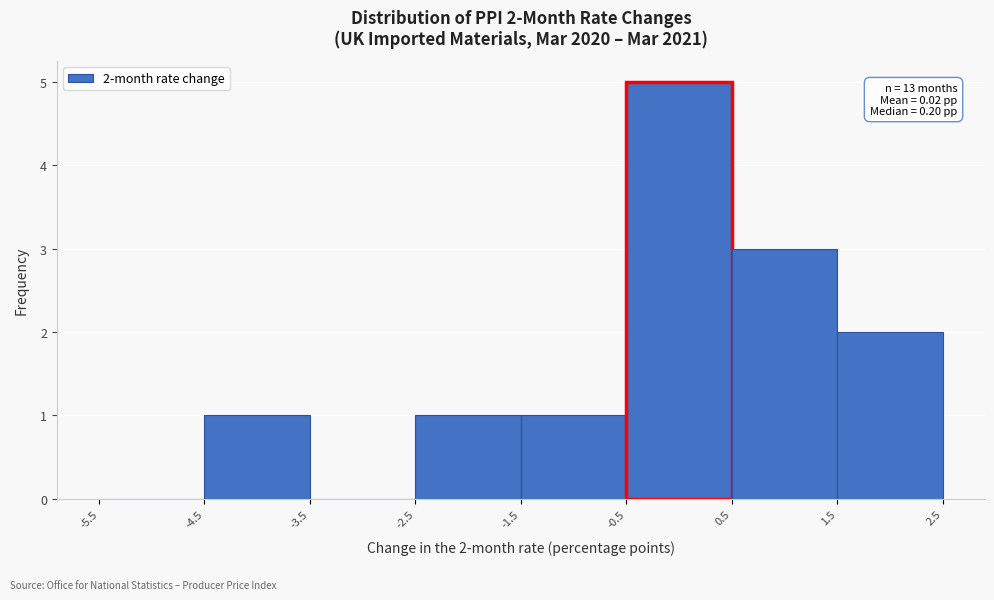

Which range on the x-axis has the tallest bar?

-0.5 to 0.5